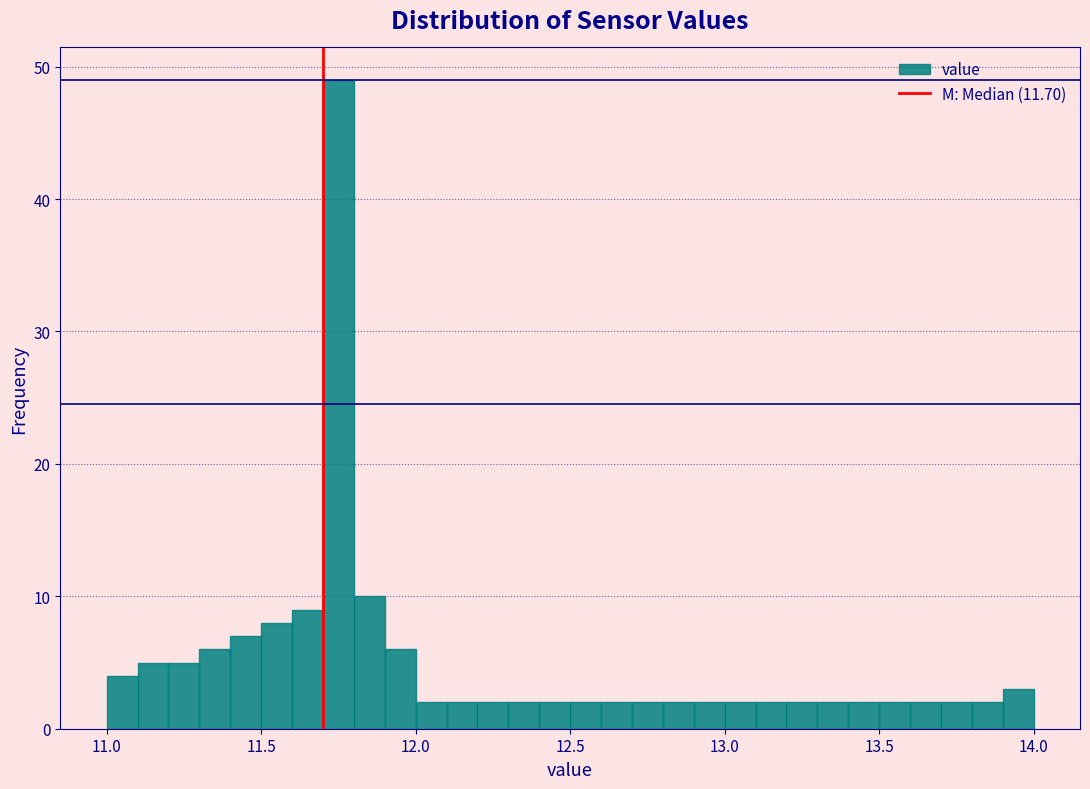

Read against the x-axis, roughly where is the centre of the tallest bar?

11.75